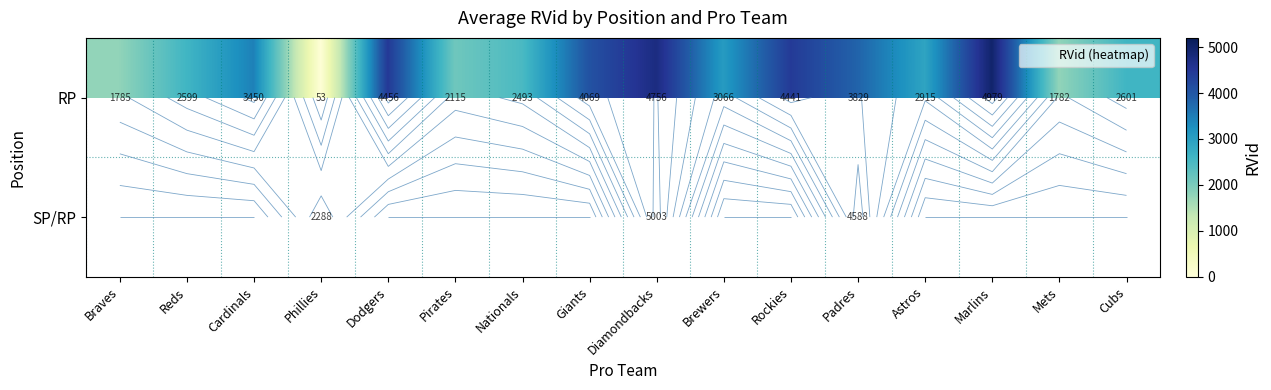

What is the difference between the RP values at Padres and Cardinals?

379.0